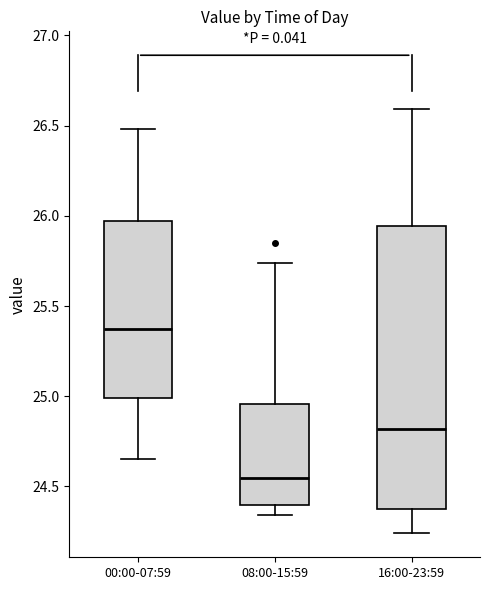

Reading left to right, transcribe this box plot: for each box, give where its median line is, the range the box spans, and where its two whiskers end, as read against the y-axis. The values are not printed on the chart, so give them approximately, as read against the axis.

00:00-07:59: median 25.35, box 25.00 to 25.95, whiskers 24.65 to 26.50
08:00-15:59: median 24.55, box 24.40 to 24.95, whiskers 24.35 to 25.75
16:00-23:59: median 24.80, box 24.40 to 25.95, whiskers 24.25 to 26.60